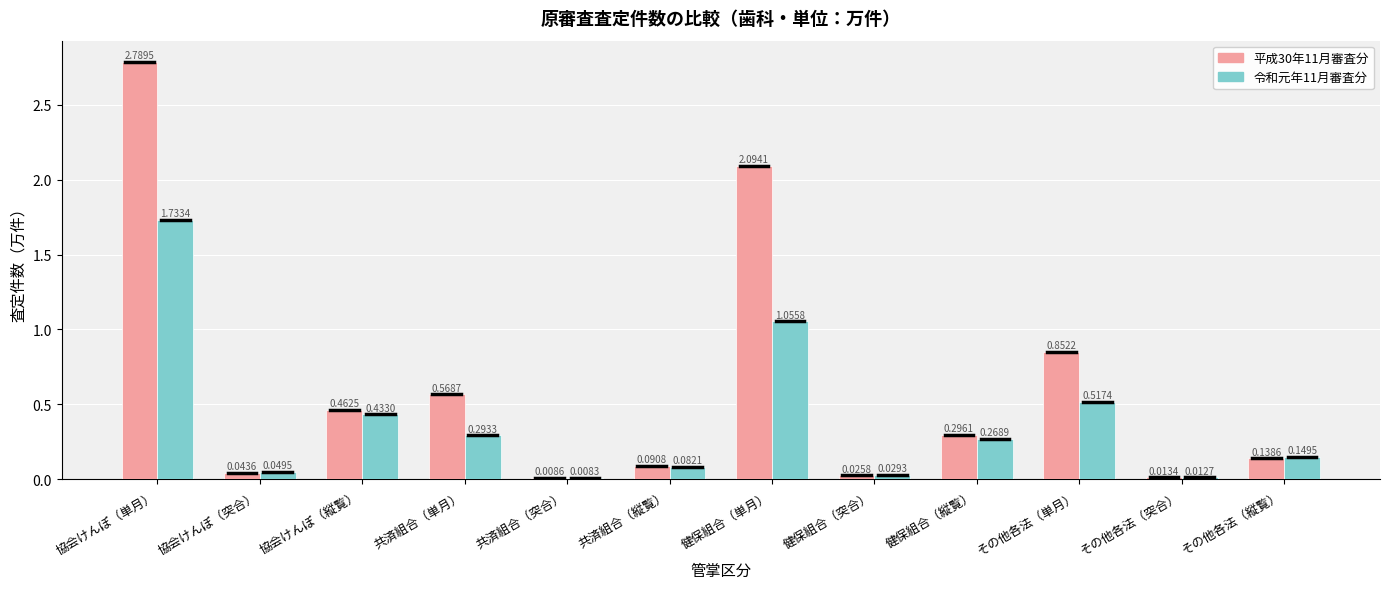

What is the sum of all 令和元年11月審査分 values?

4.6